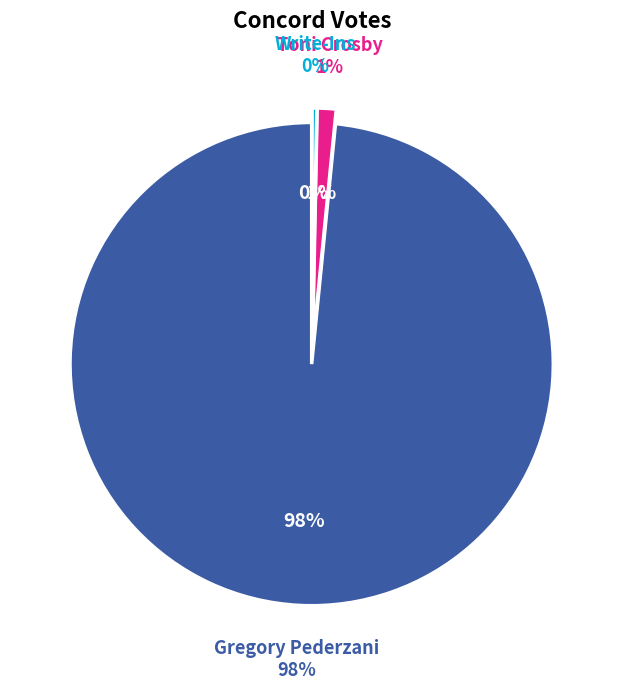

To the nearest percent, what portion does Toni Crosby represent?

1%